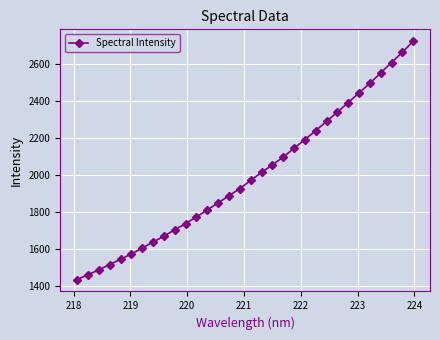

What is the average value?

1996.5